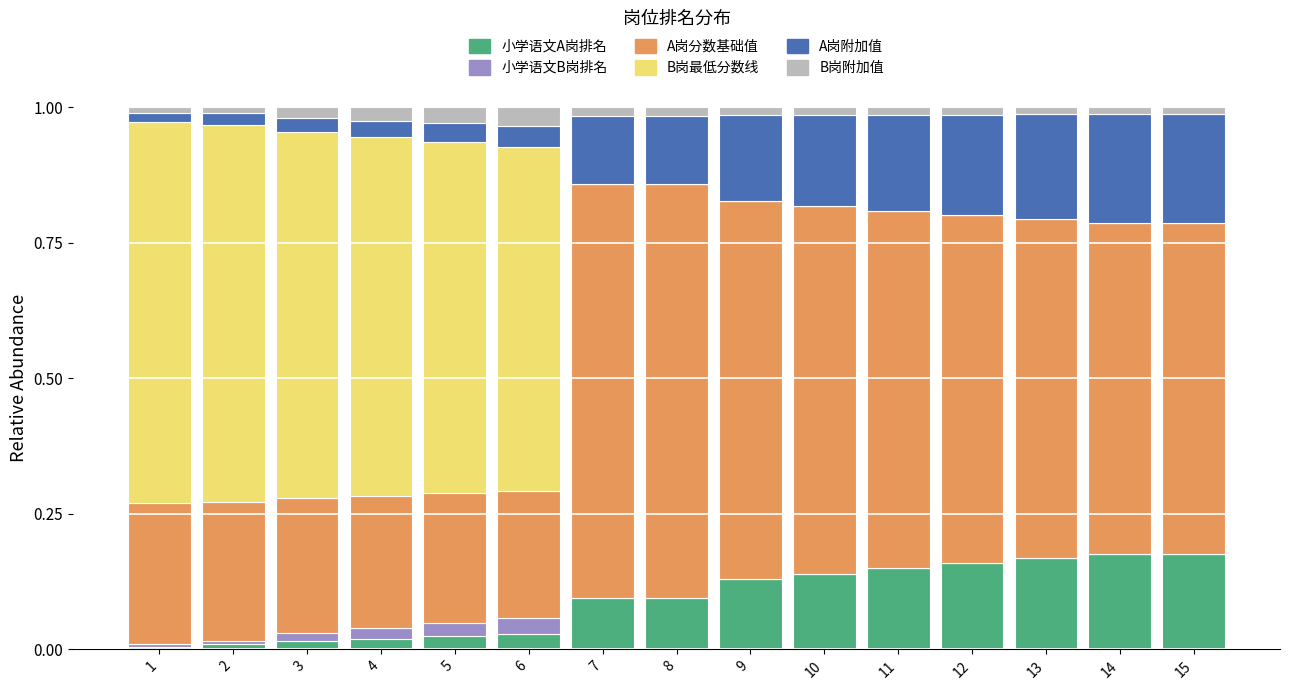

The 小学语文A岗排名 series shows 0.1 at 9. True or false?

True